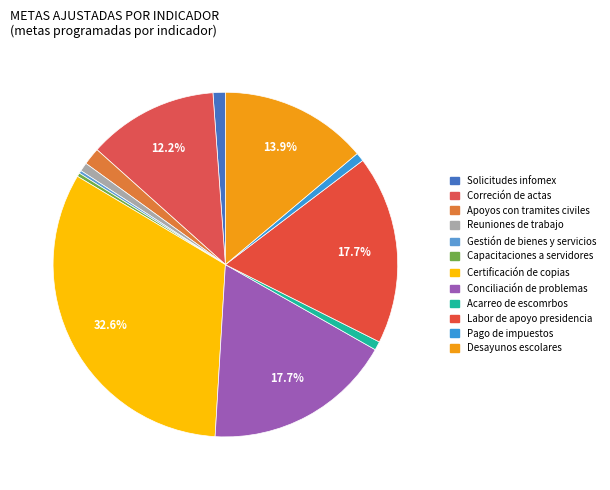

To the nearest percent, what is the combined percentage of Labor de apoyo presidencia and Desayunos escolares?

32%